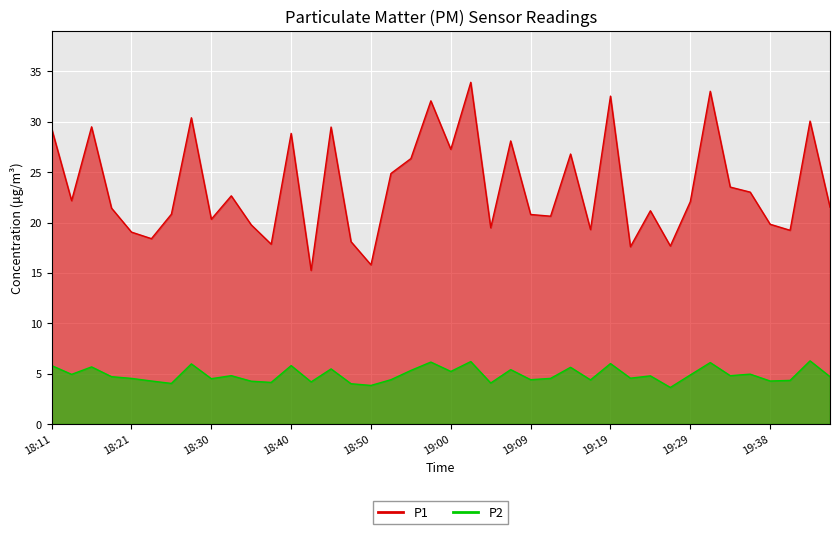

At which label does P2 first exceed 4?

18:11